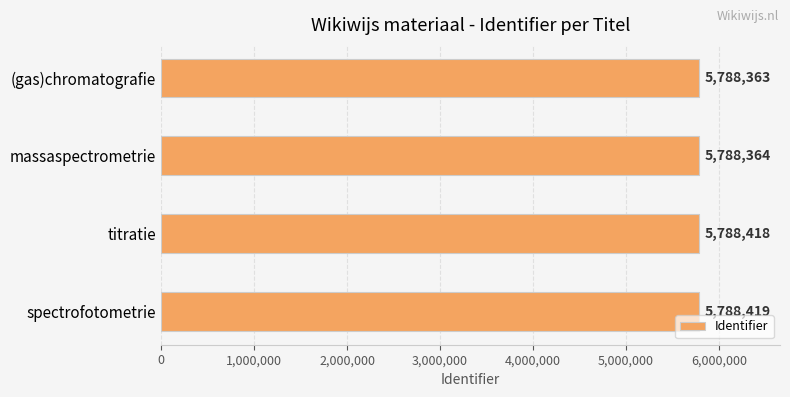

True or false: the data shows 9247208 at (gas)chromatografie.

False